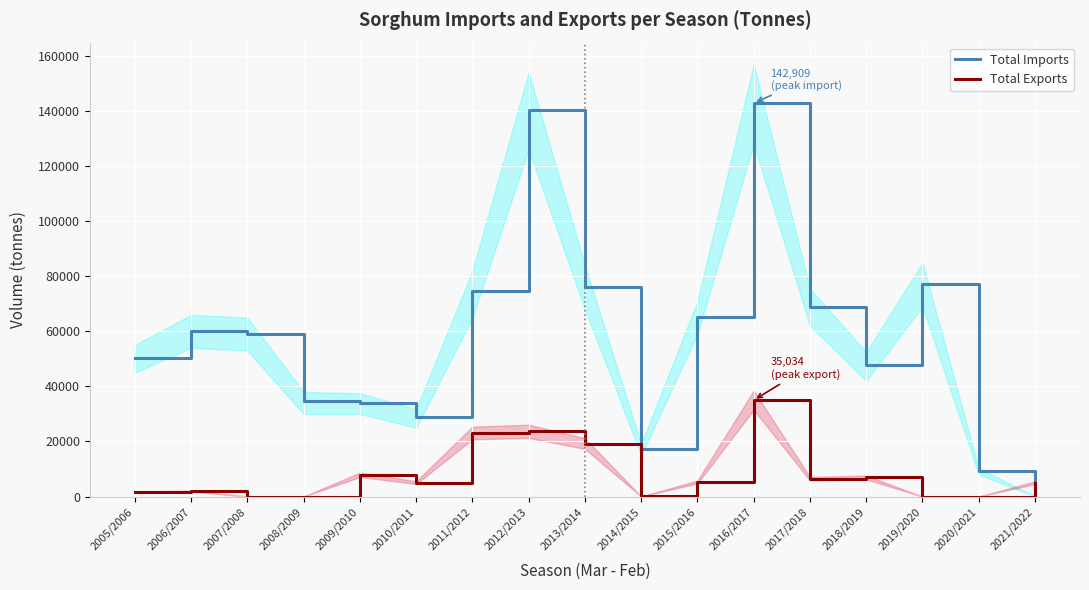

What is the difference between the Total Imports values at 2006/2007 and 2007/2008?

995